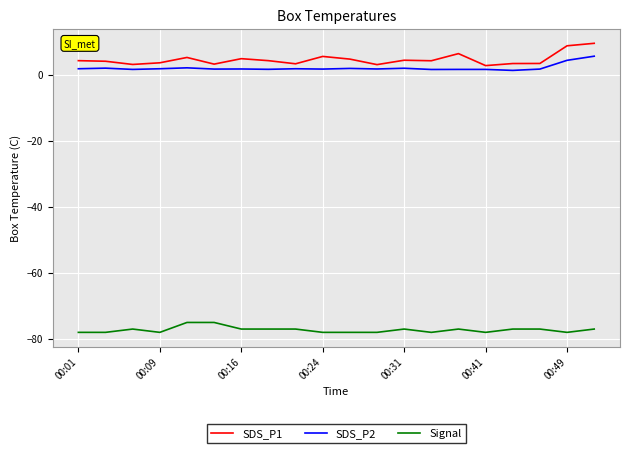

How many series are shown in this chart?

3